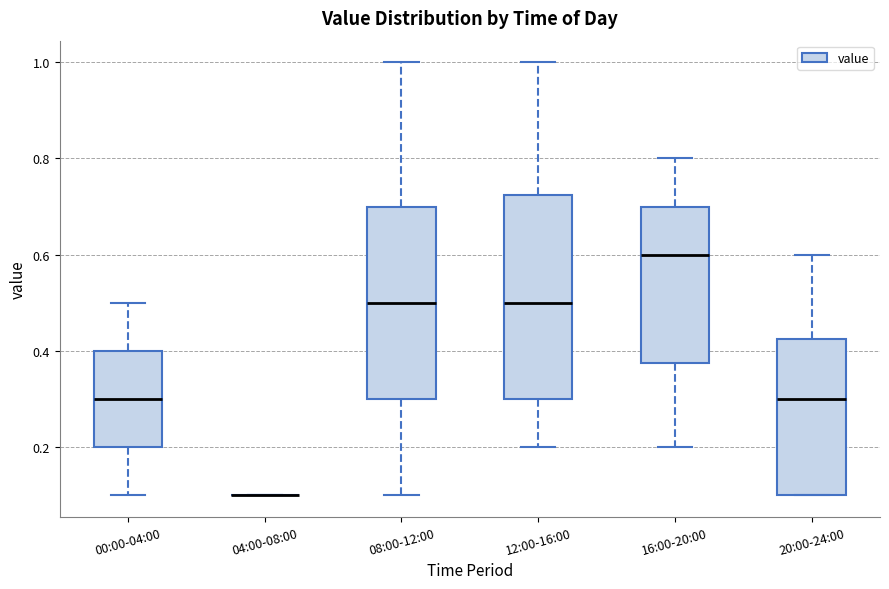

Reading left to right, transcribe this box plot: for each box, give where its median line is, the range the box spans, and where its two whiskers end, as read against the y-axis. The values are not printed on the chart, so give them approximately, as read against the axis.

00:00-04:00: median 0.30, box 0.20 to 0.40, whiskers 0.10 to 0.50
04:00-08:00: box collapsed to a line at 0.10, whiskers 0.10 to 0.10
08:00-12:00: median 0.50, box 0.30 to 0.70, whiskers 0.10 to 1.00
12:00-16:00: median 0.50, box 0.30 to 0.72, whiskers 0.20 to 1.00
16:00-20:00: median 0.60, box 0.38 to 0.70, whiskers 0.20 to 0.80
20:00-24:00: median 0.30, box 0.10 to 0.42, whiskers 0.10 to 0.60